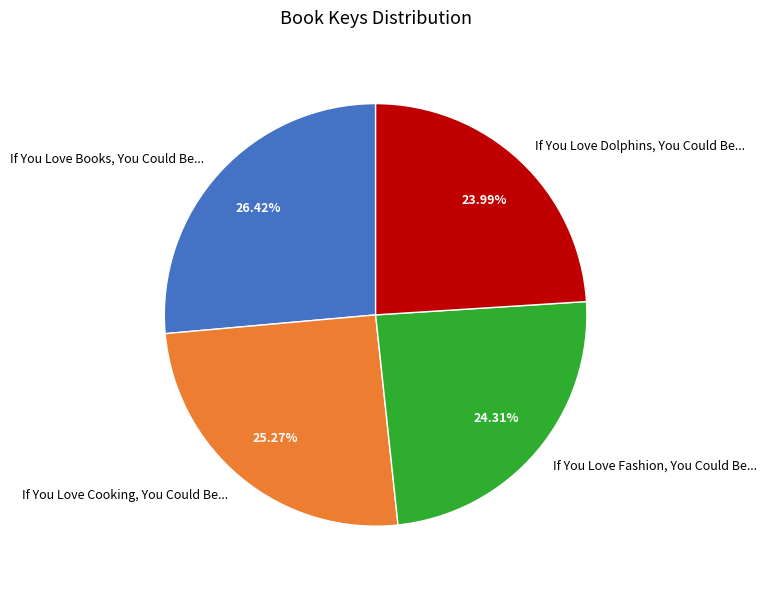

Is If You Love Books, You Could Be... the majority of the pie?

No